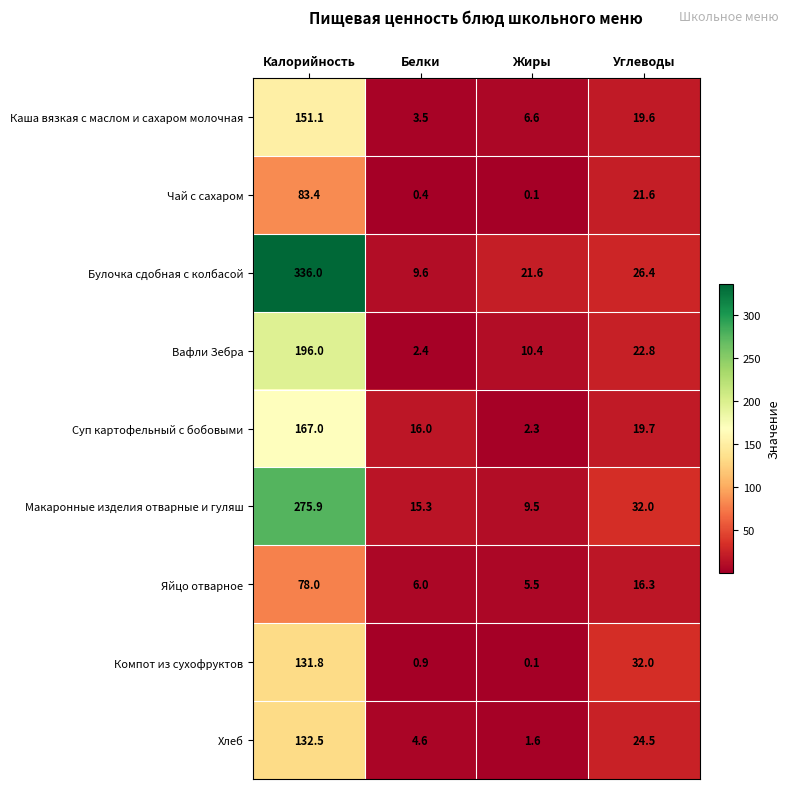

Which series has the largest total across all categories?

Булочка сдобная с колбасой